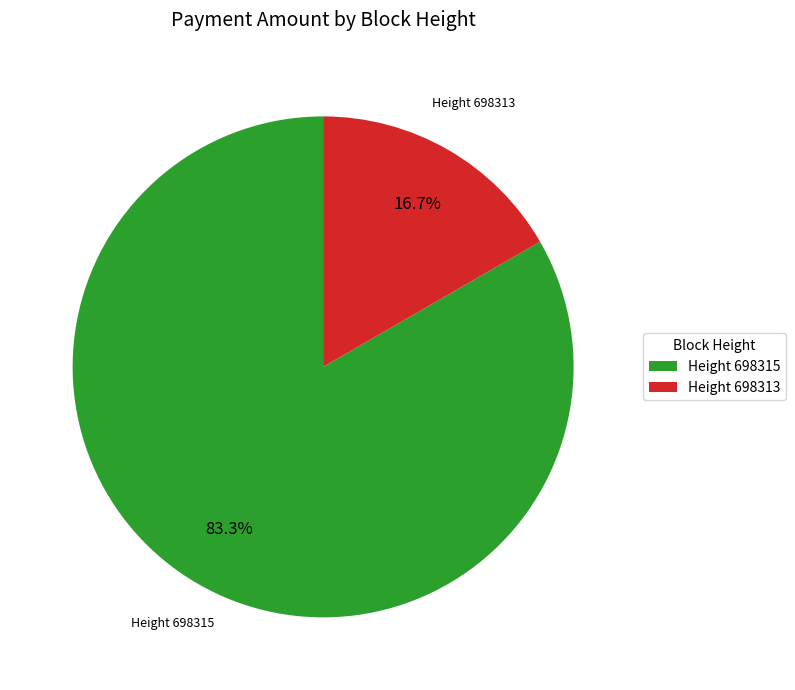

Does any single category account for the majority?

Yes